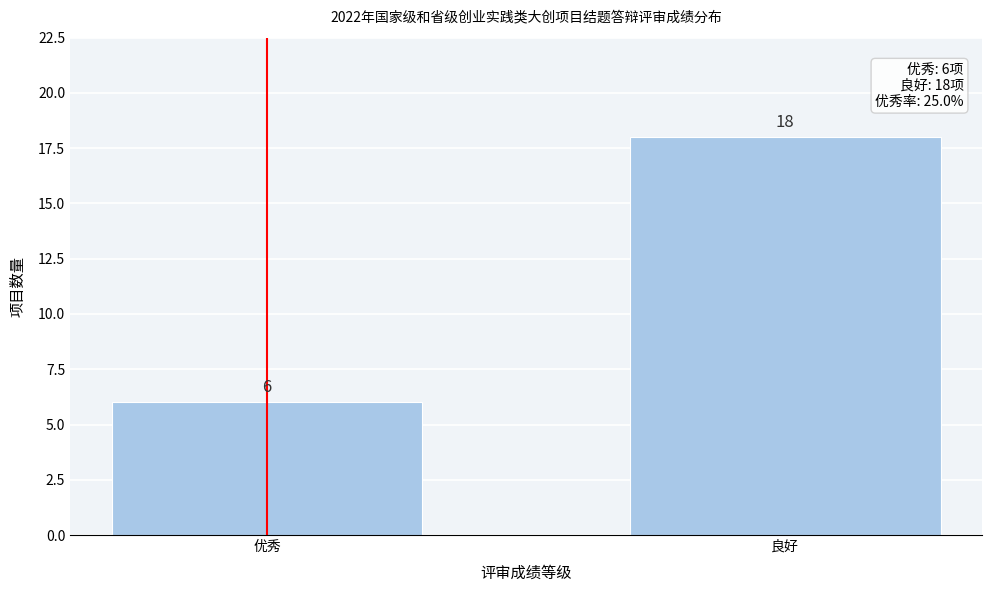

Reading left to right, what are all the values shown in this chart?

优秀=6	良好=18